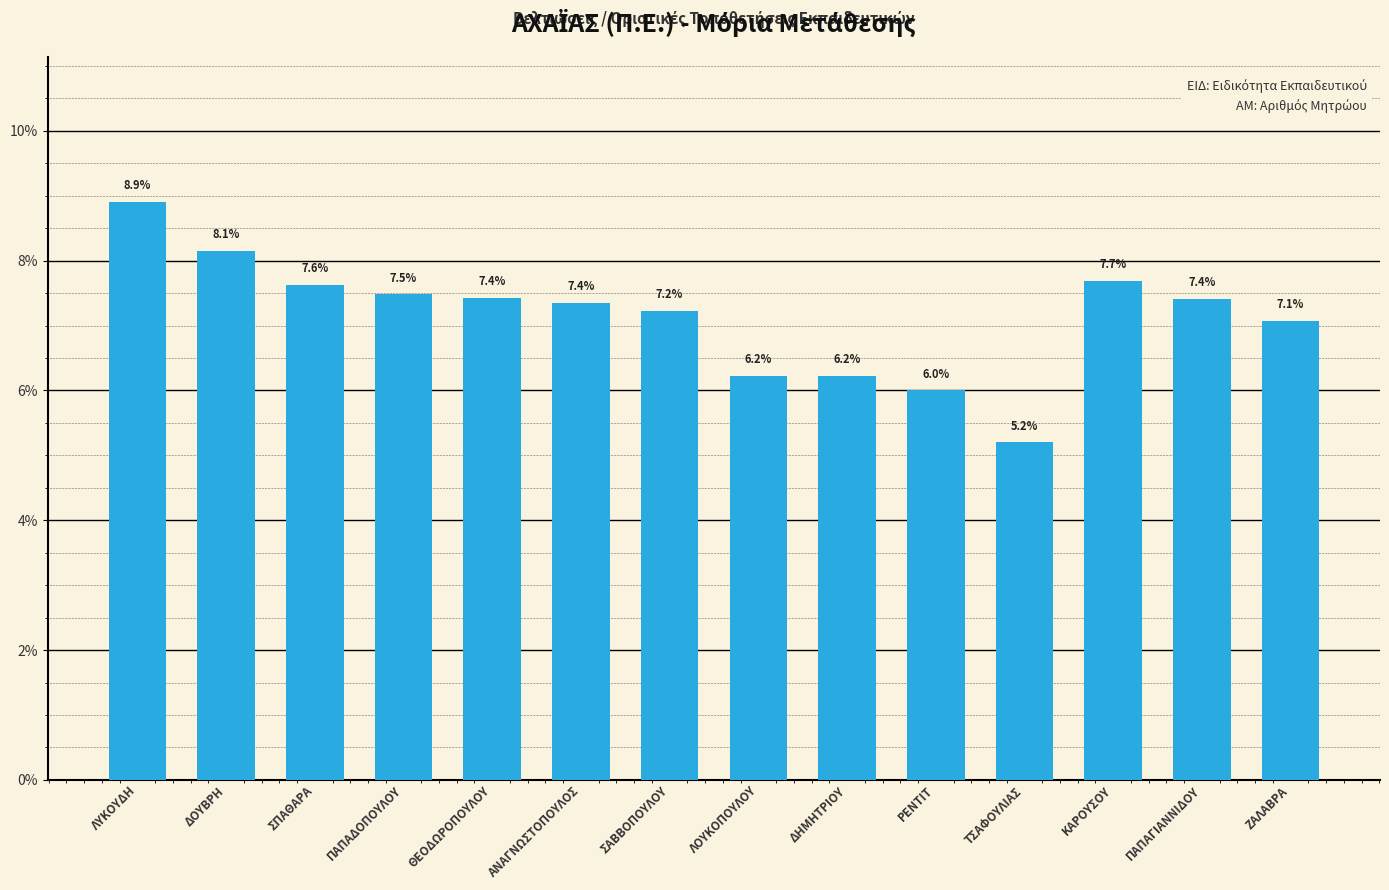

What is the average value?

7.1